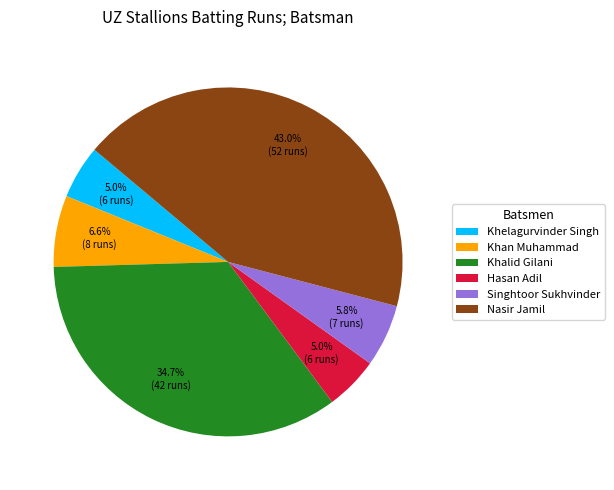

How many slices are in this pie chart?

6